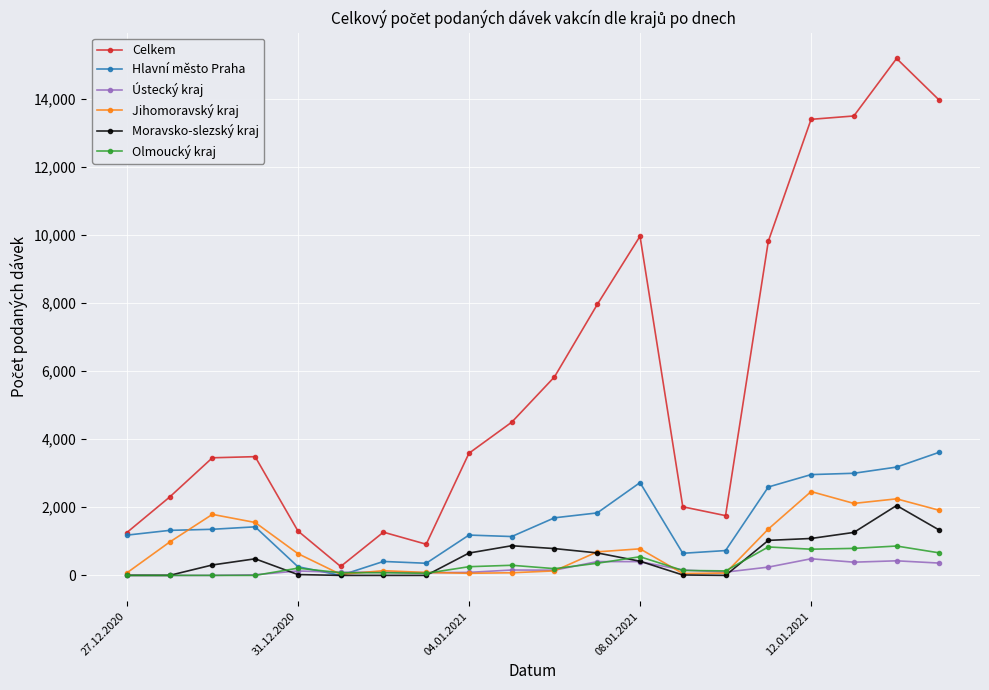

At how many categories does at least one series exceed 8442?

6